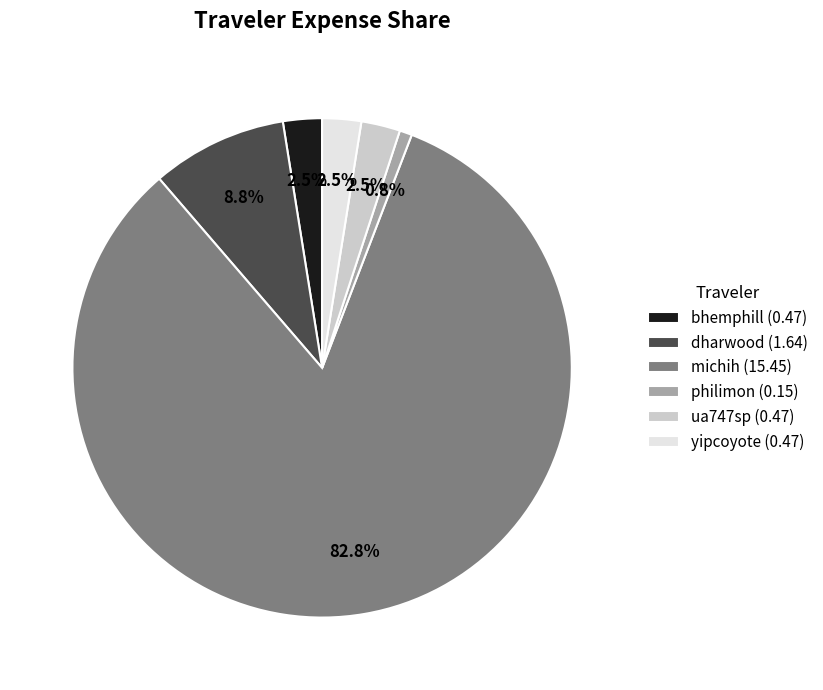

To the nearest percent, what portion does philimon represent?

1%